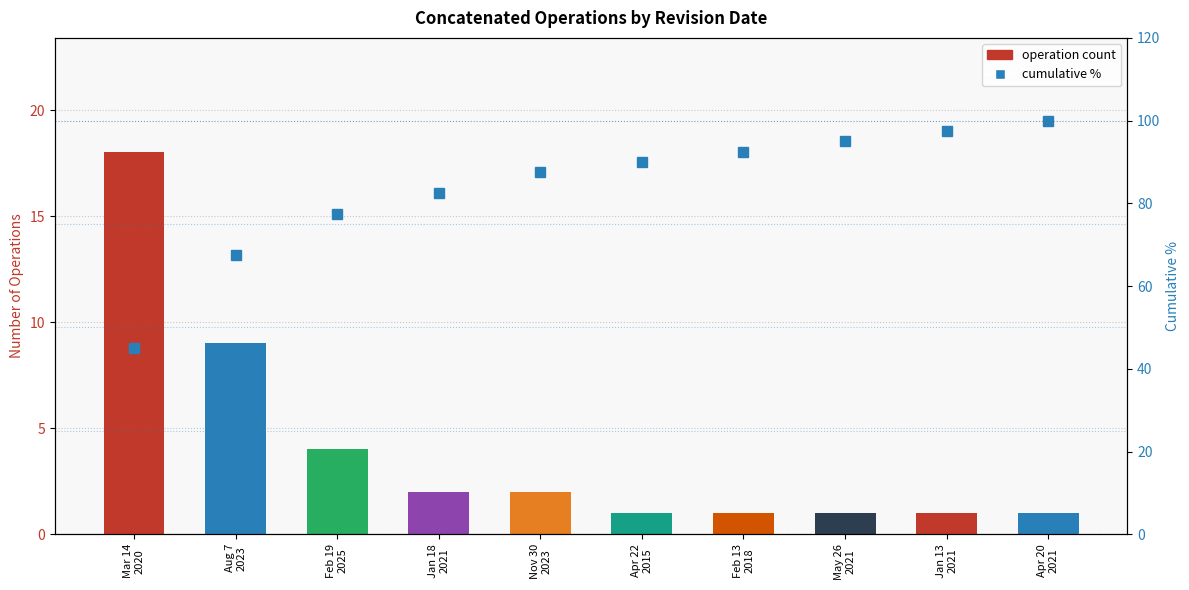

What position from the left is Feb 19
2025?

3